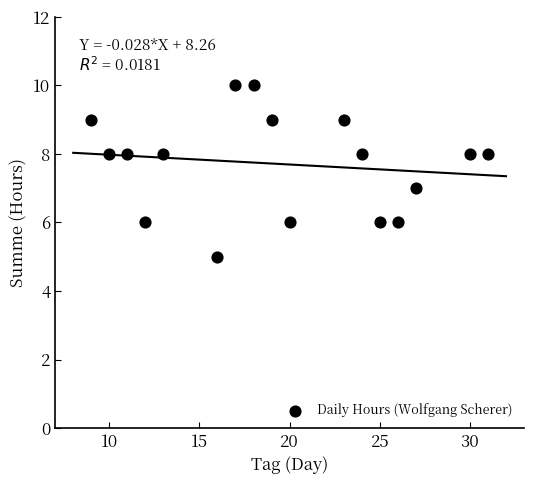

What is the range of X values (max minus min)?

22